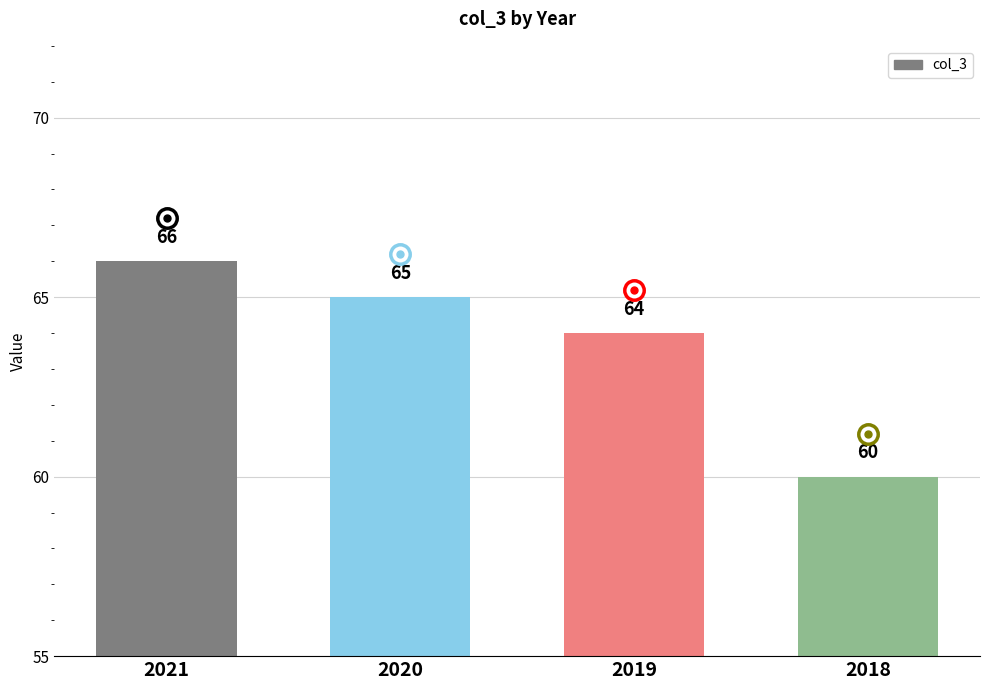

Reading left to right, transcribe all the data shown in this chart.

66	65	64	60